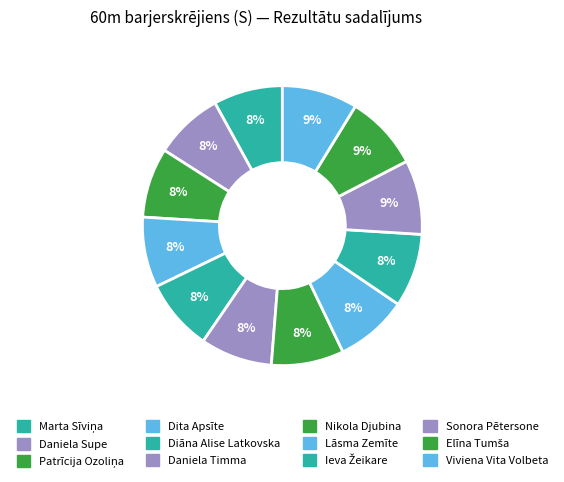

Count the number of slices in the pie.

12